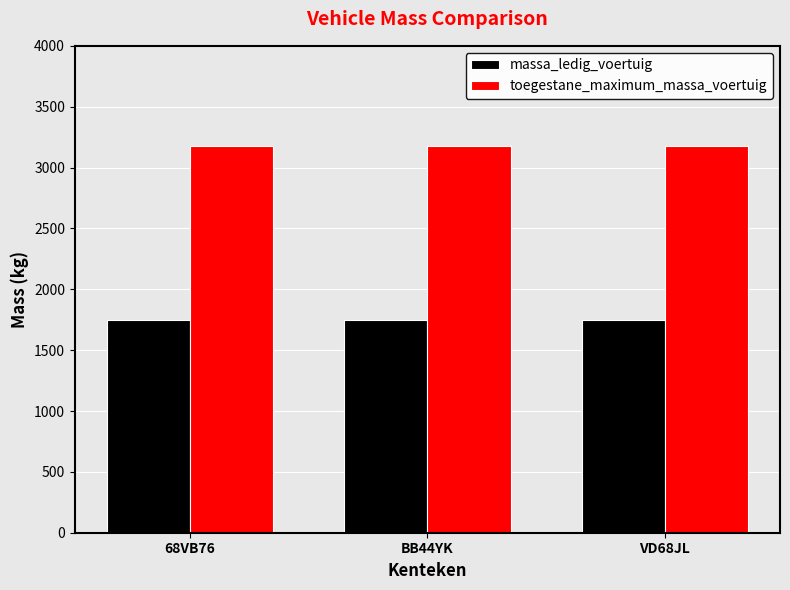

What is the spread (max minus min) of values at VD68JL?

1432